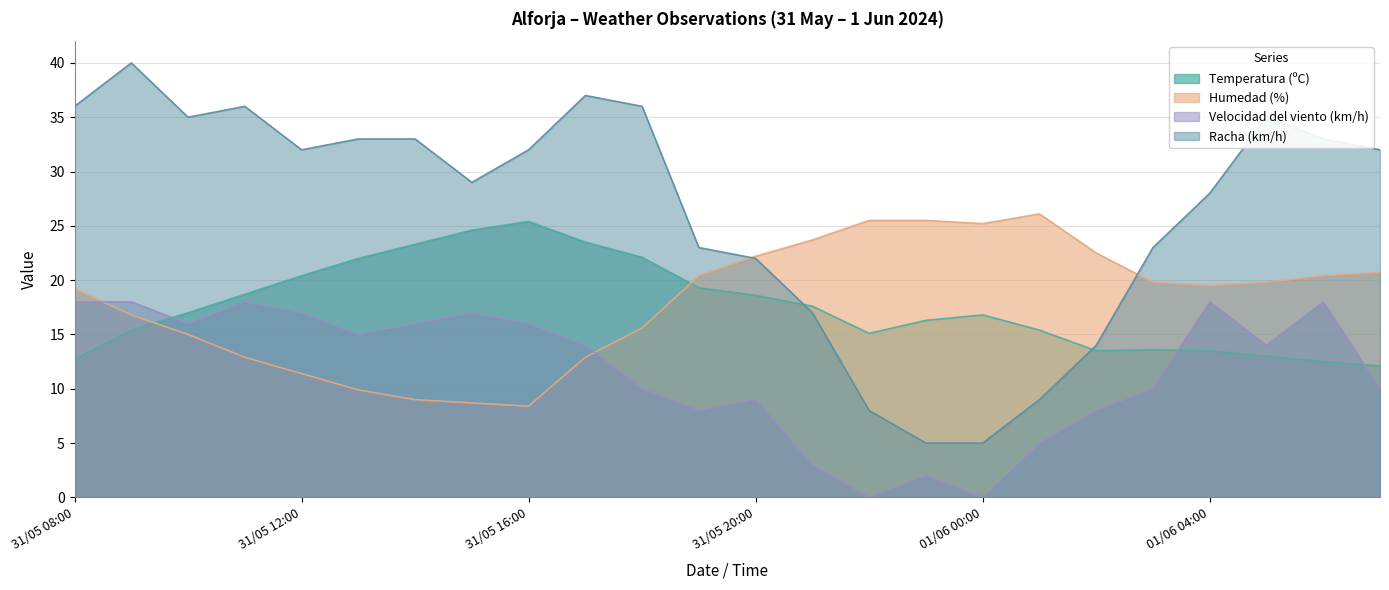

What are all the series names shown in the legend?

Temperatura (ºC), Humedad (%), Velocidad del viento (km/h), Racha (km/h)